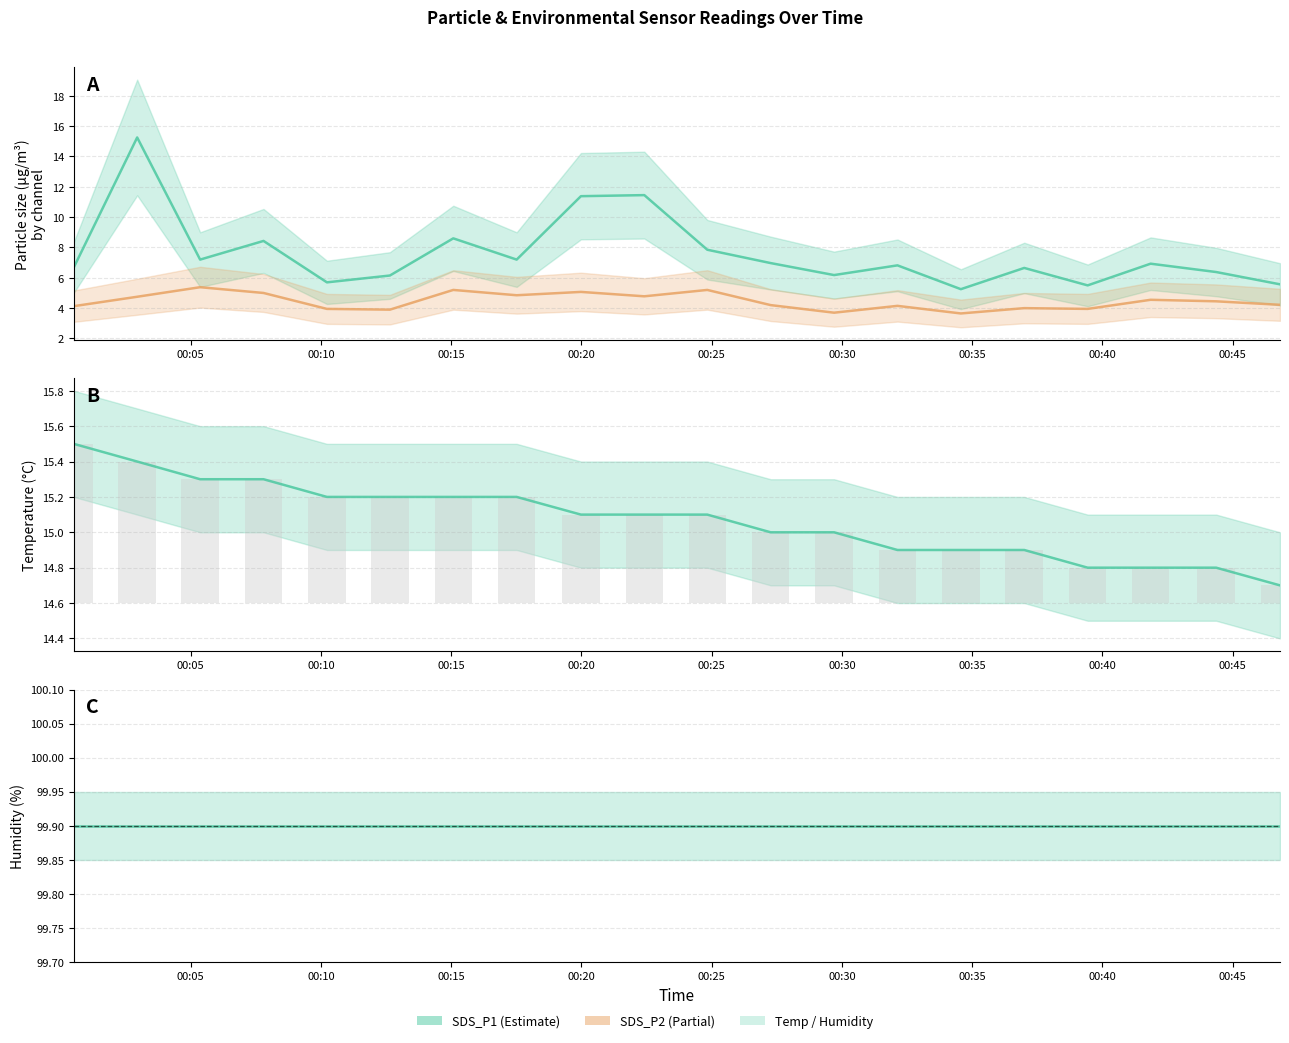

List the series in order of their overall mean, highest first.

Temp, SDS_P1, SDS_P2